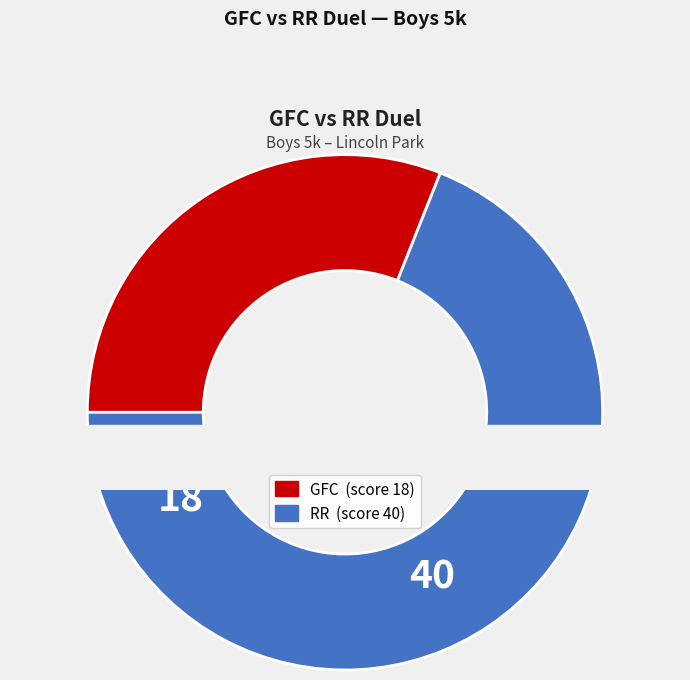

Count the number of slices in the pie.

2